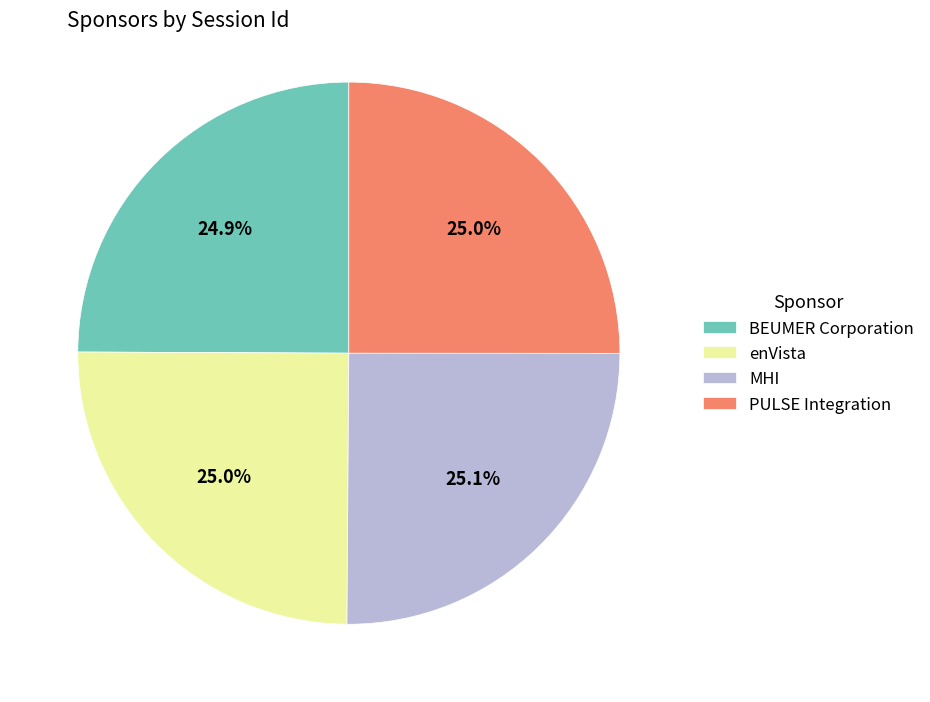

What percentage is NOT represented by enVista?

75.0%